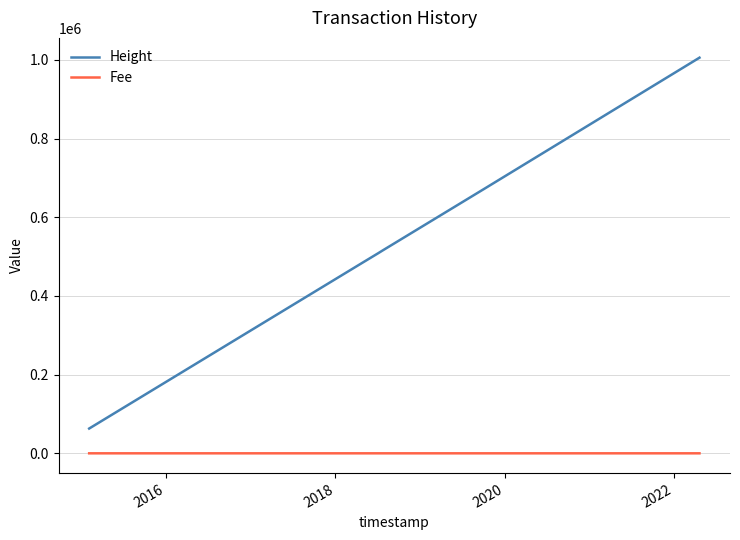

Which series has the largest range (max minus min)?

Height